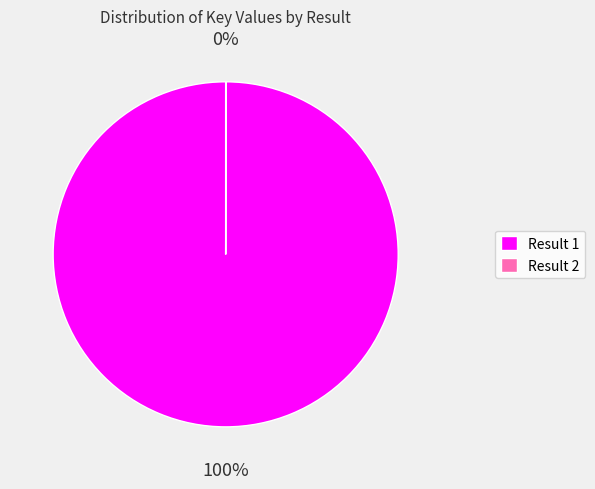

True or false: Result 1 accounts for 100% of the total.

True